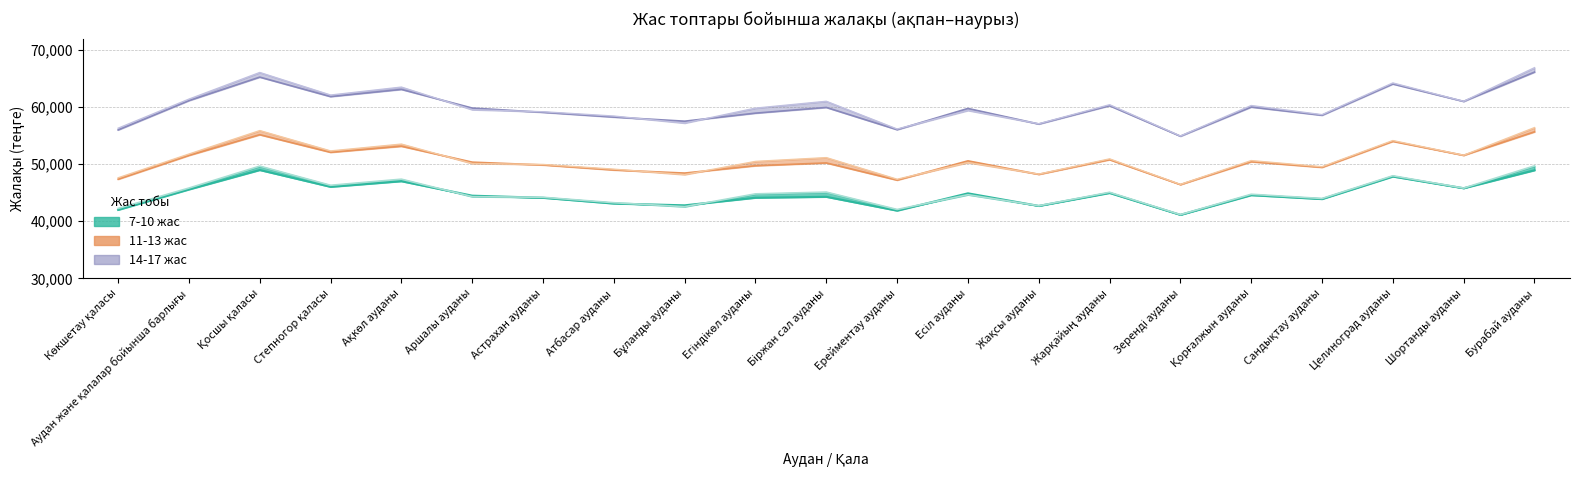

True or false: 11-13 ақпан and 14-17 ақпан intersect in this chart.

False